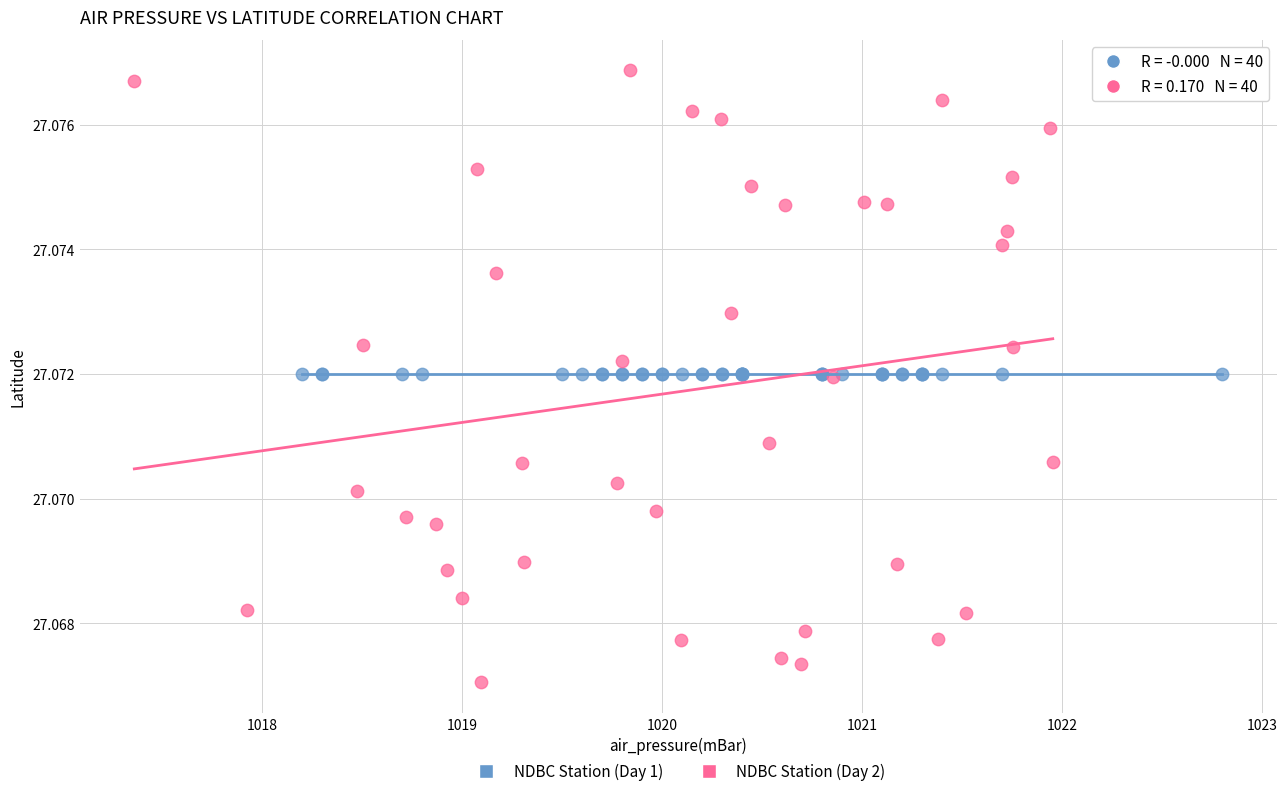

Which series reaches the maximum Y coordinate?

NDBC Station (Day 2)